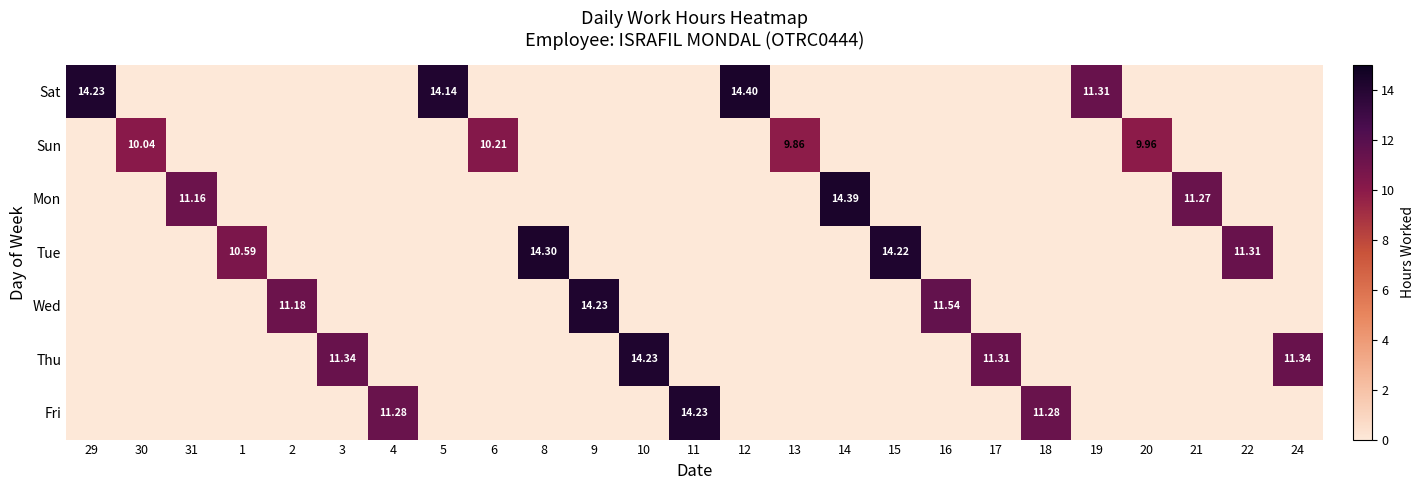

What is the difference between the maximum and minimum values in the Sat series?

14.4